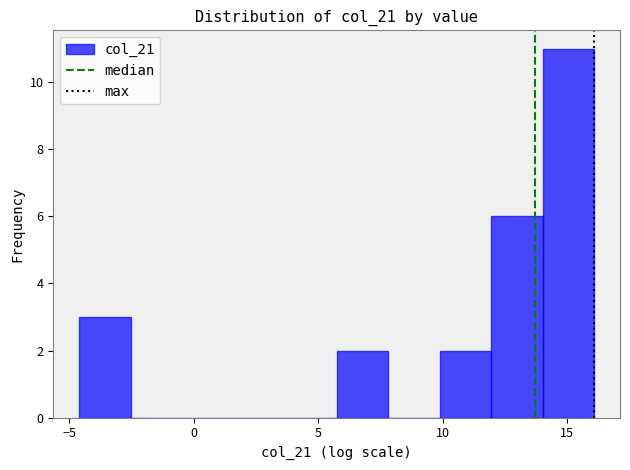

Over which range of the x-axis is the bar tallest?

14.0 to 16.0